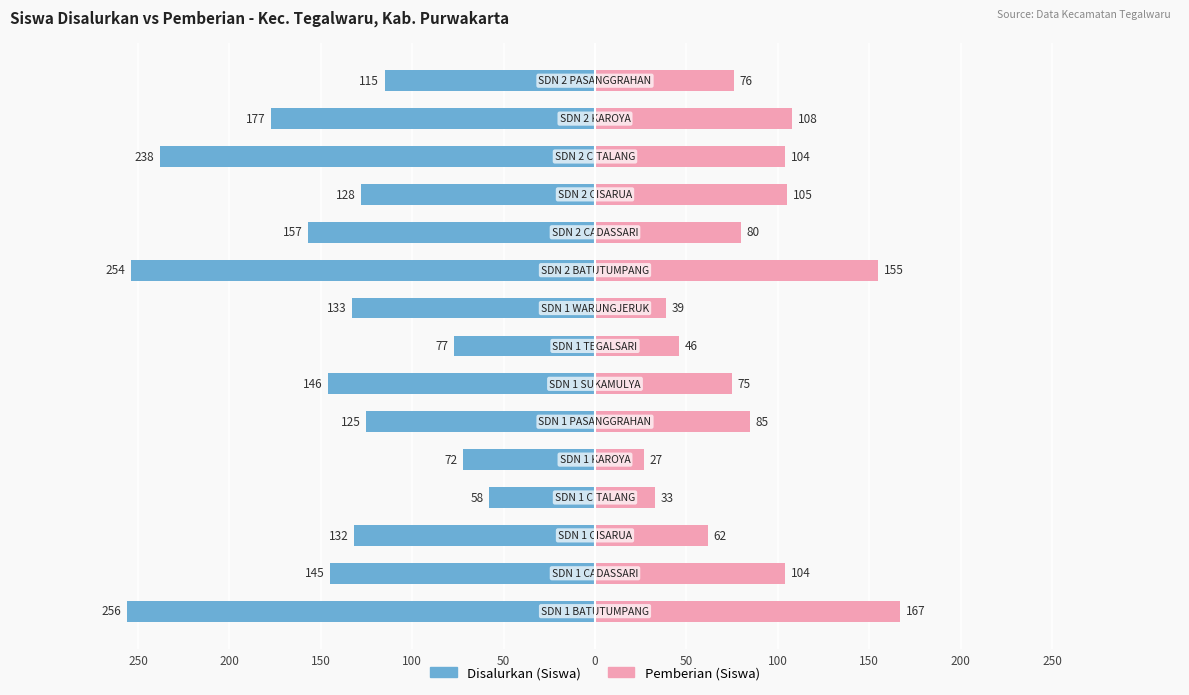

How many bars are there in total?

30